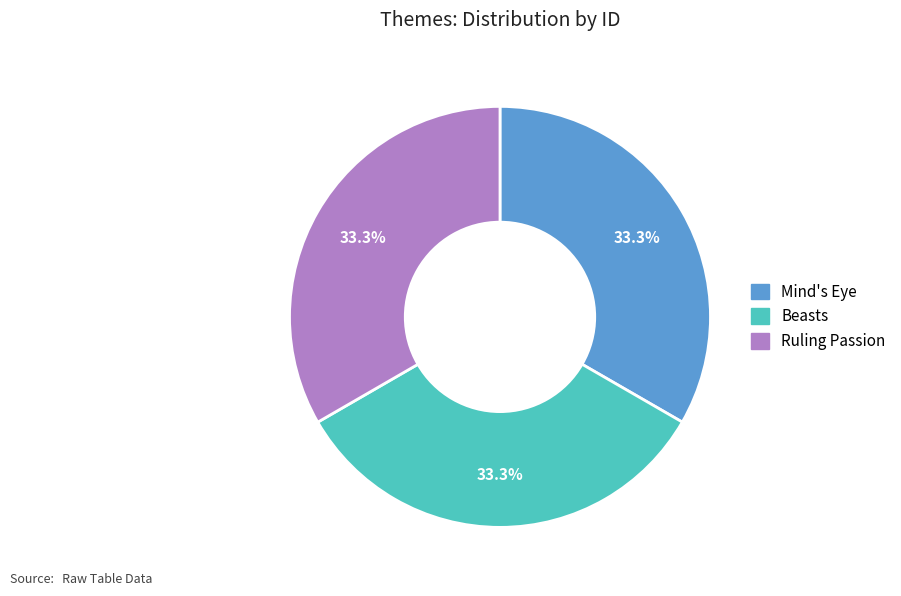

Approximately how many times larger is the value at Mind's Eye compared to Beasts?

1.0